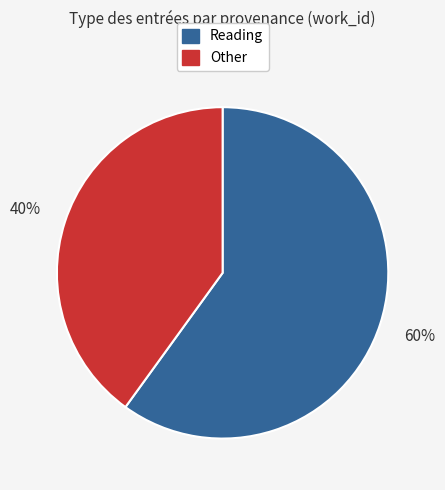

To the nearest percent, what is the average slice percentage?

50%